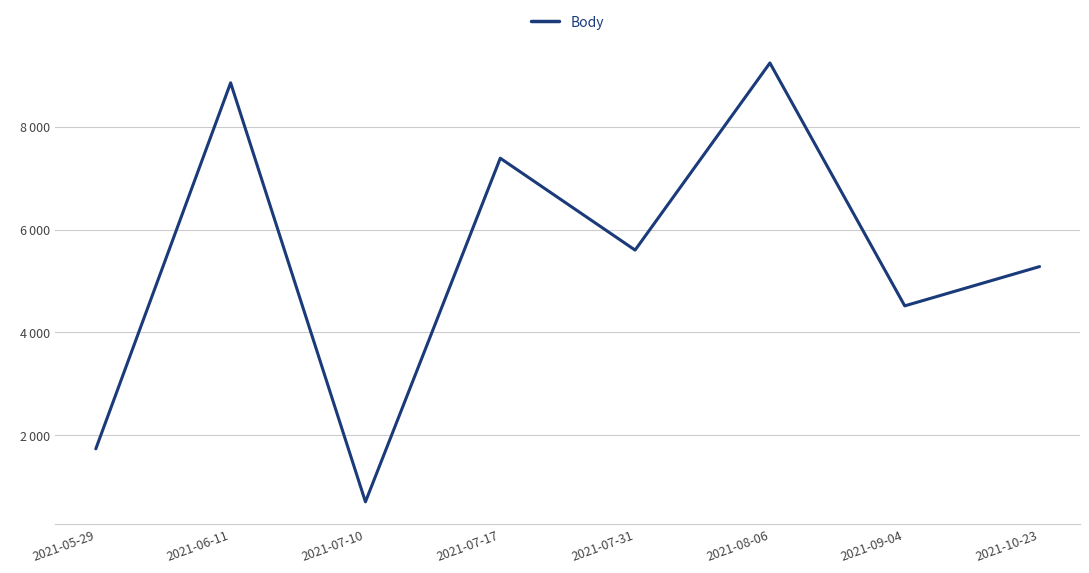

List the labels in order of value, largest first.

2021-08-06, 2021-06-11, 2021-07-17, 2021-07-31, 2021-10-23, 2021-09-04, 2021-05-29, 2021-07-10